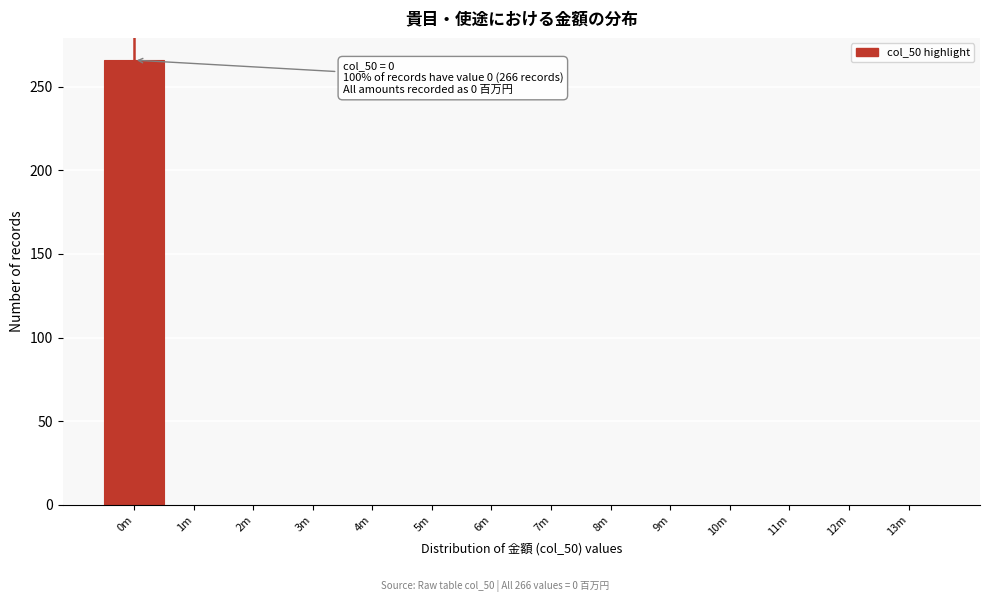

Reading left to right, extract all data points from this chart.

0m=266	1m=0	2m=0	3m=0	4m=0	5m=0	6m=0	7m=0	8m=0	9m=0	10m=0	11m=0	12m=0	13m=0